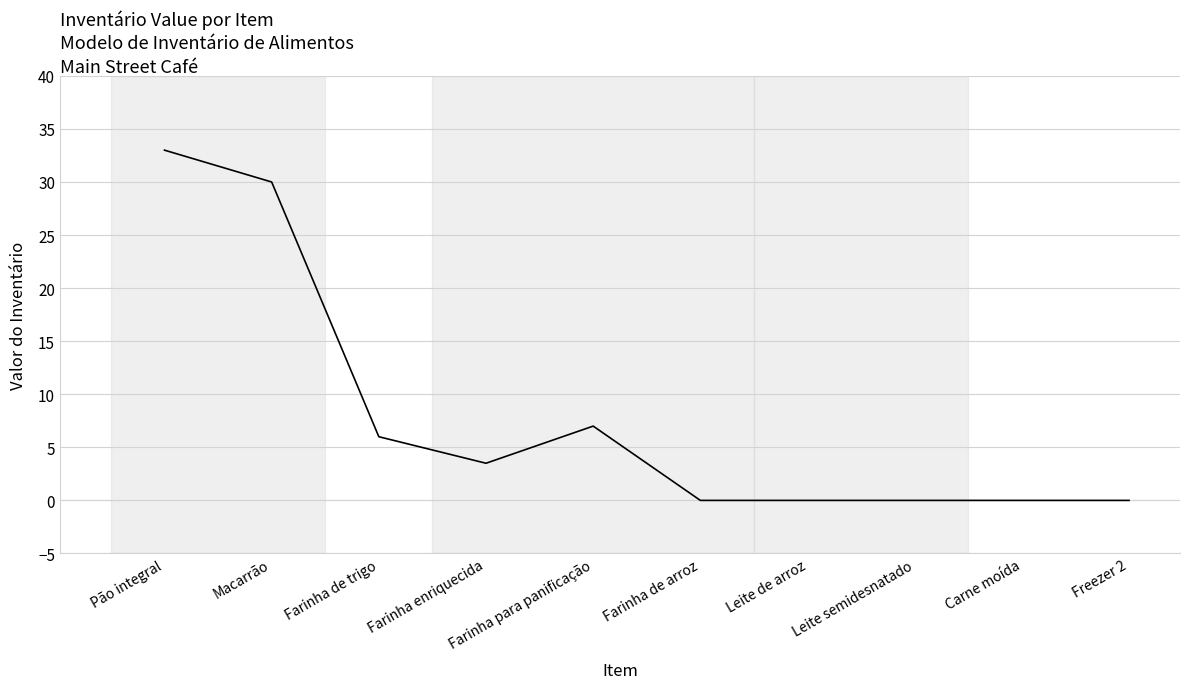

Reading right to left, extract all data points from this chart.

Freezer 2=0.0	Carne moída=0.0	Leite semidesnatado=0.0	Leite de arroz=0.0	Farinha de arroz=0.0	Farinha para panificação=7.0	Farinha enriquecida=3.5	Farinha de trigo=6.0	Macarrão=30.0	Pão integral=33.0